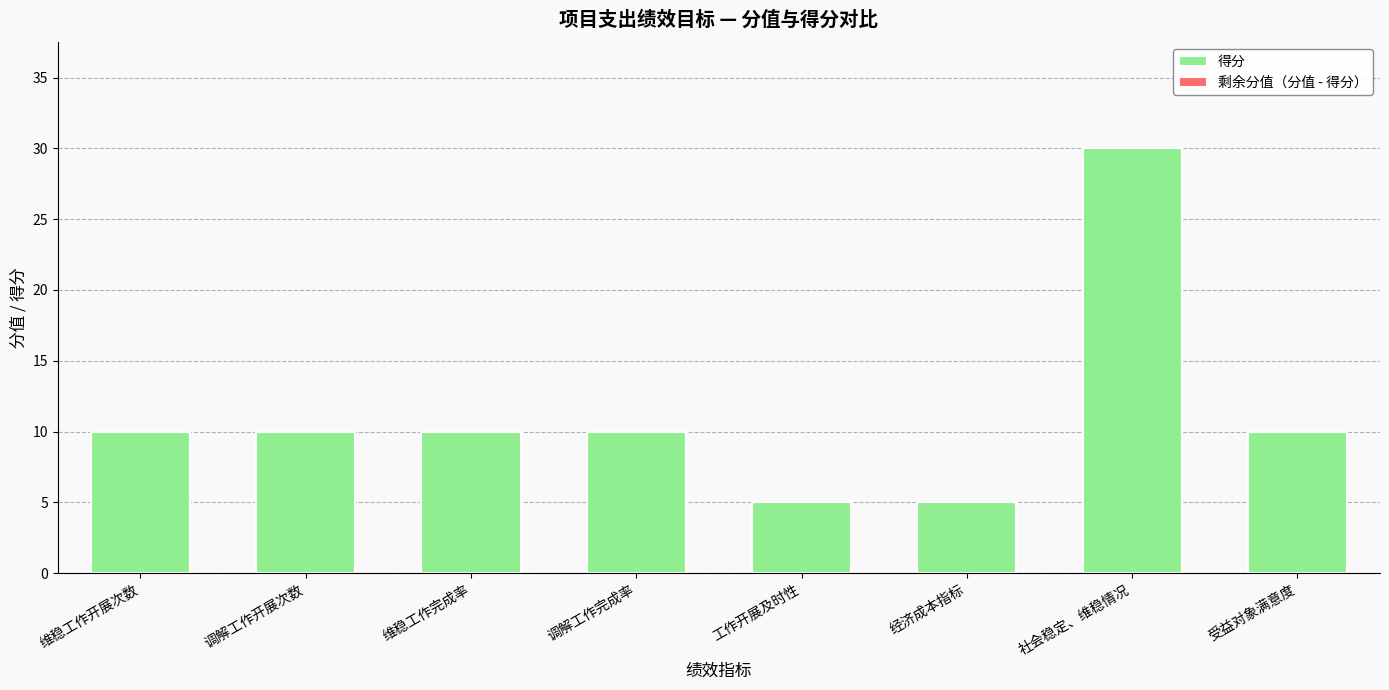

Reading left to right, list all the values displayed in this chart.

维稳工作开展次数=10	调解工作开展次数=10	维稳工作完成率=10	调解工作完成率=10	工作开展及时性=5	经济成本指标=5	社会稳定、维稳情况=30	受益对象满意度=10